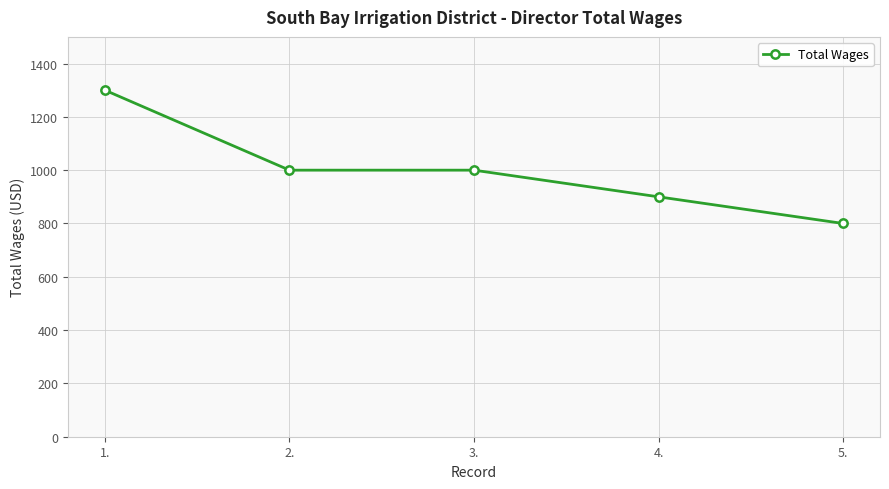

What is the smallest value displayed?

800